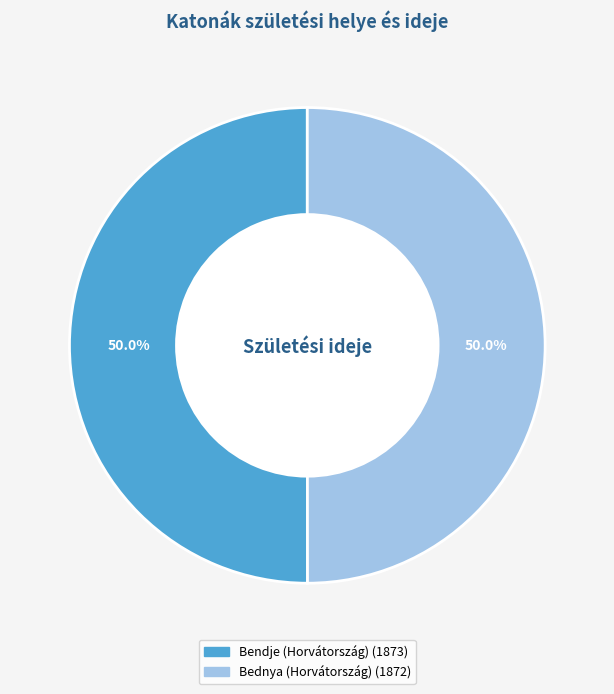

What is the ratio of the value at Bednya (Horvátország) to the value at Bendje (Horvátország)?

1.0